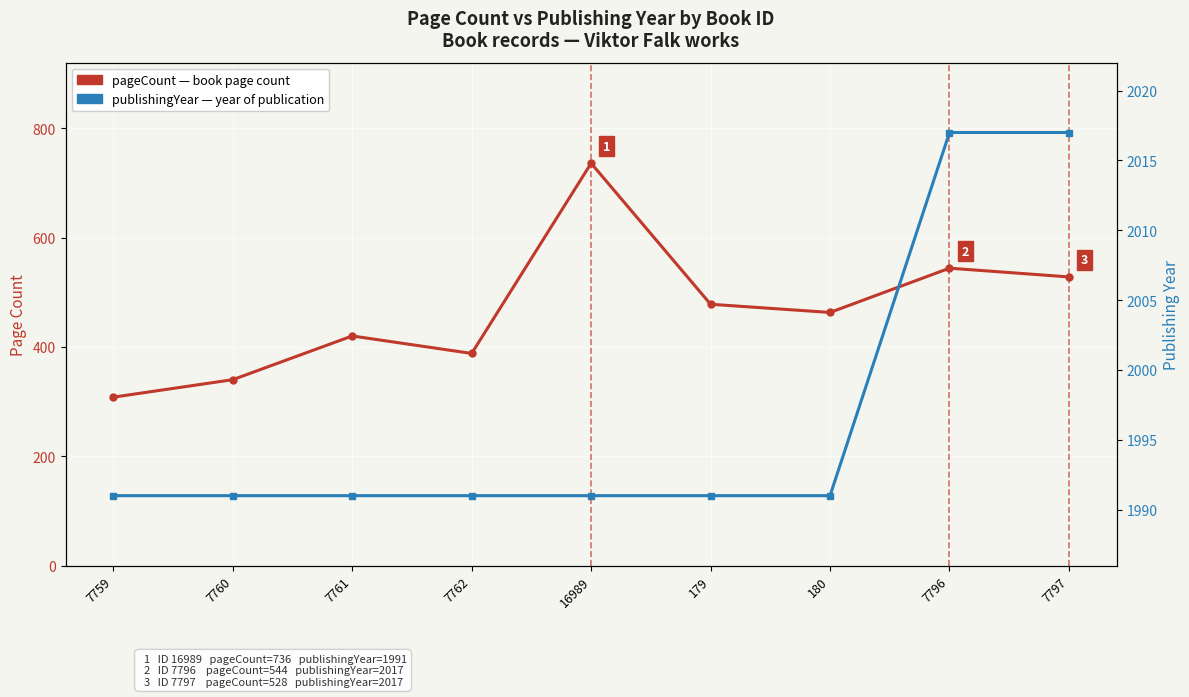

Rank the series at 7760 from lowest to highest value.

pageCount, publishingYear